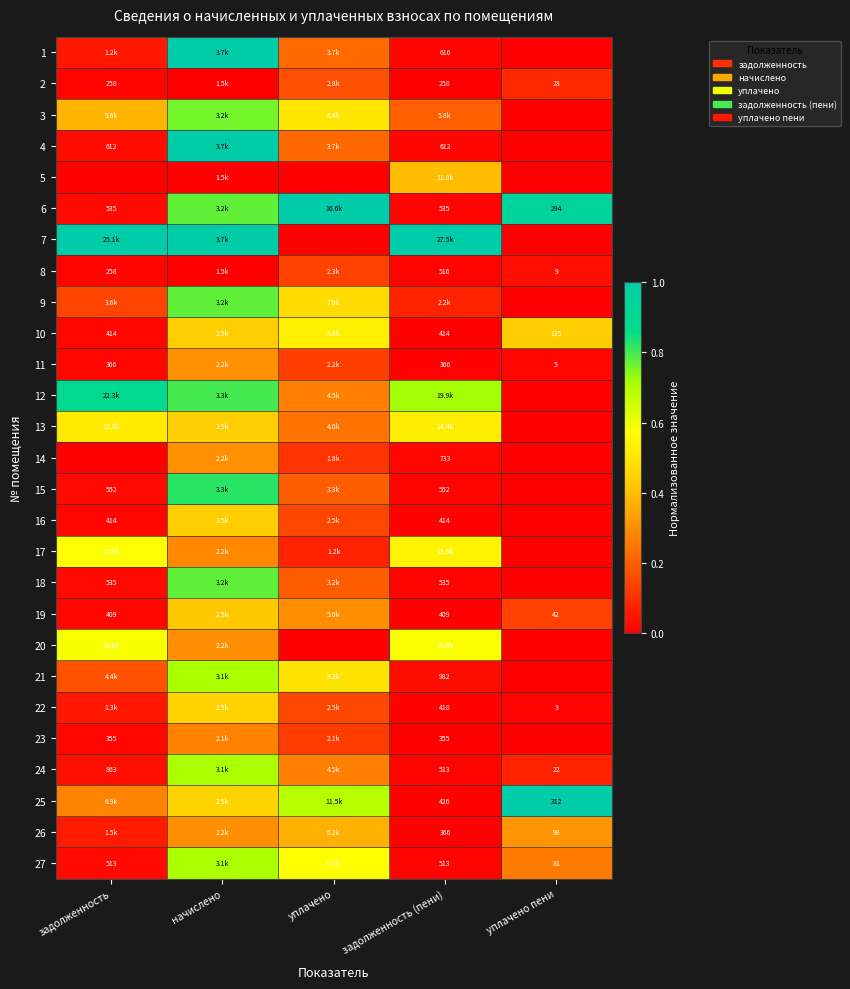

Which has a higher value, задолженность (пени) or задолженность?

задолженность